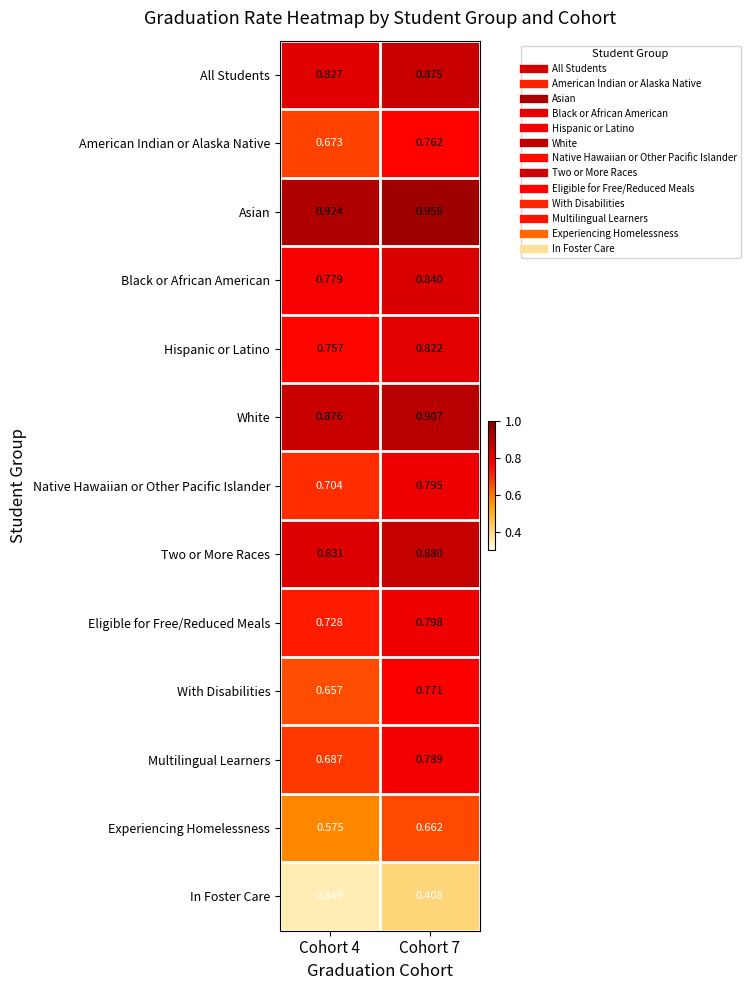

Between Cohort 4 and Cohort 7, which series saw the biggest shift?

With Disabilities